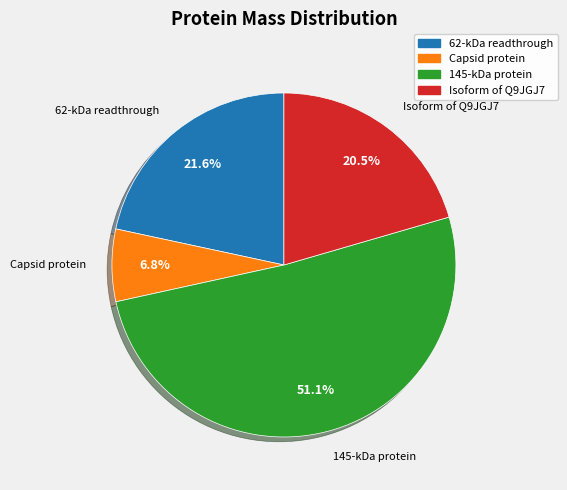

True or false: 62-kDa readthrough accounts for 22% of the total.

True